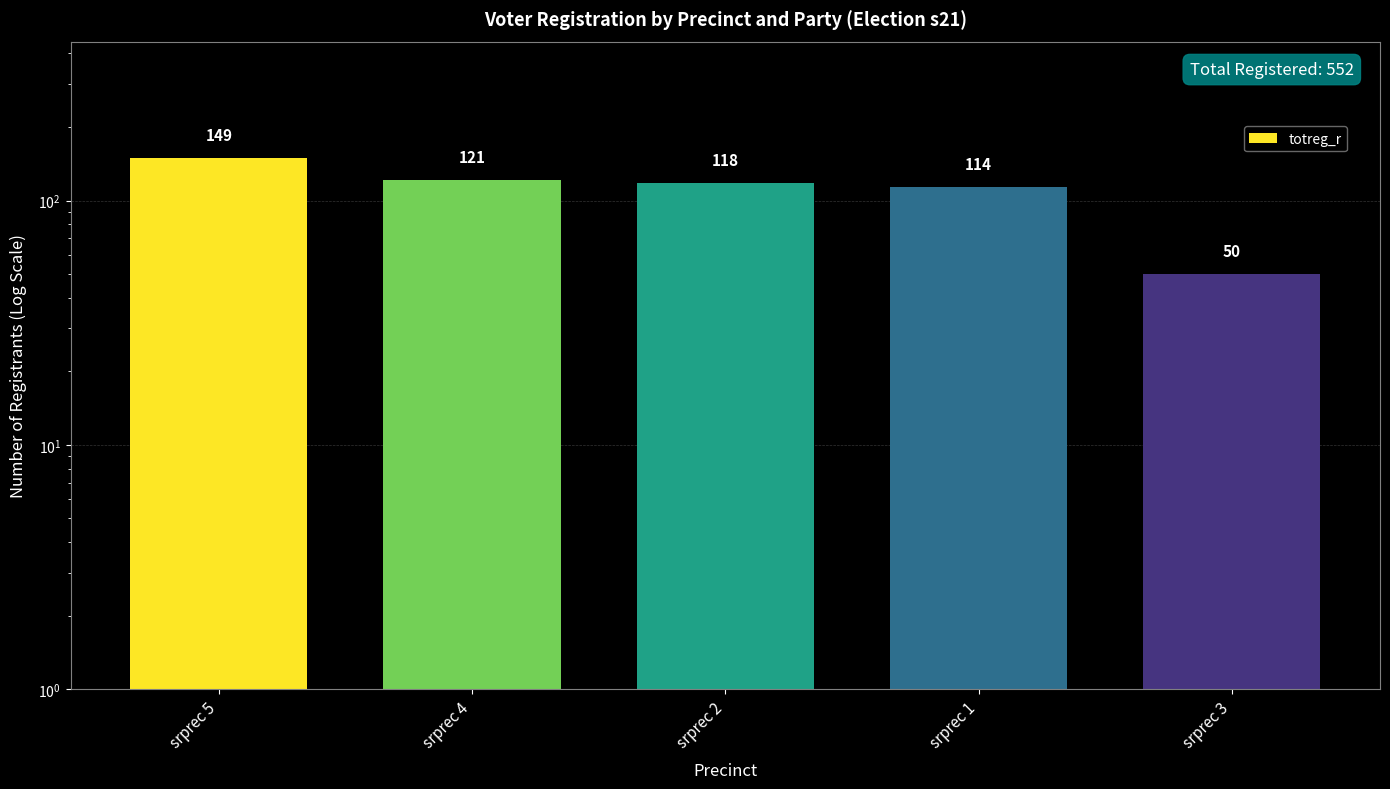

Reading left to right, transcribe all the data shown in this chart.

149	121	118	114	50